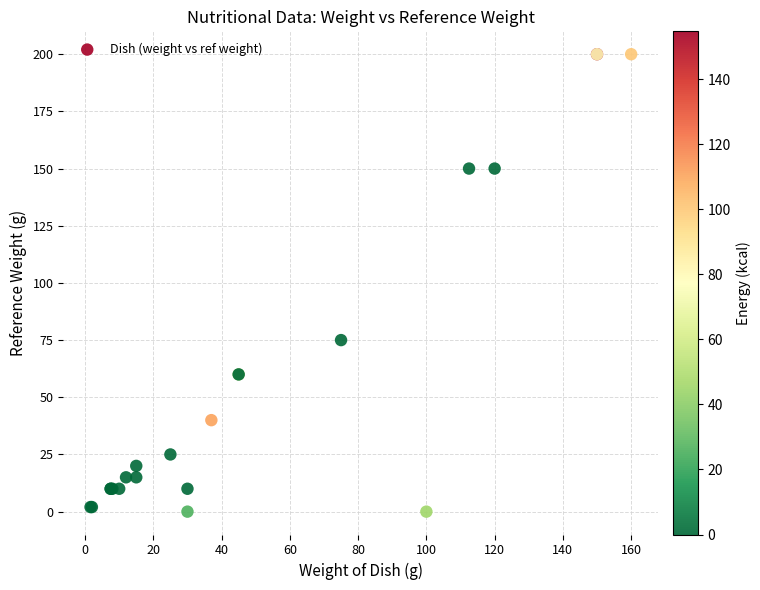

What Y value in the scatter plot is closest to 100?

75